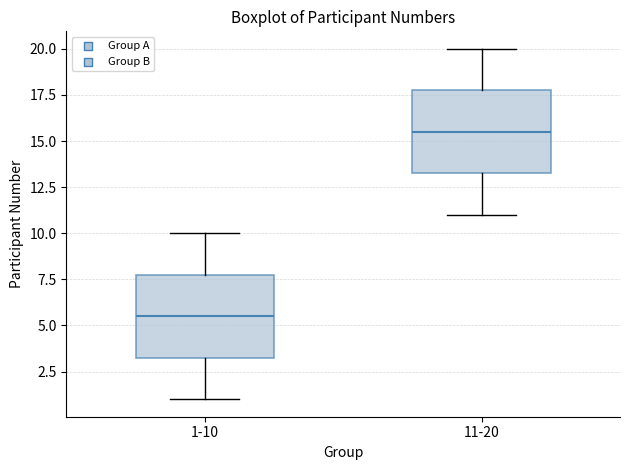

Where is the upper edge of the box for 1-10 on the y-axis? The values are not printed on the chart, so give them approximately, as read against the axis.

8.0